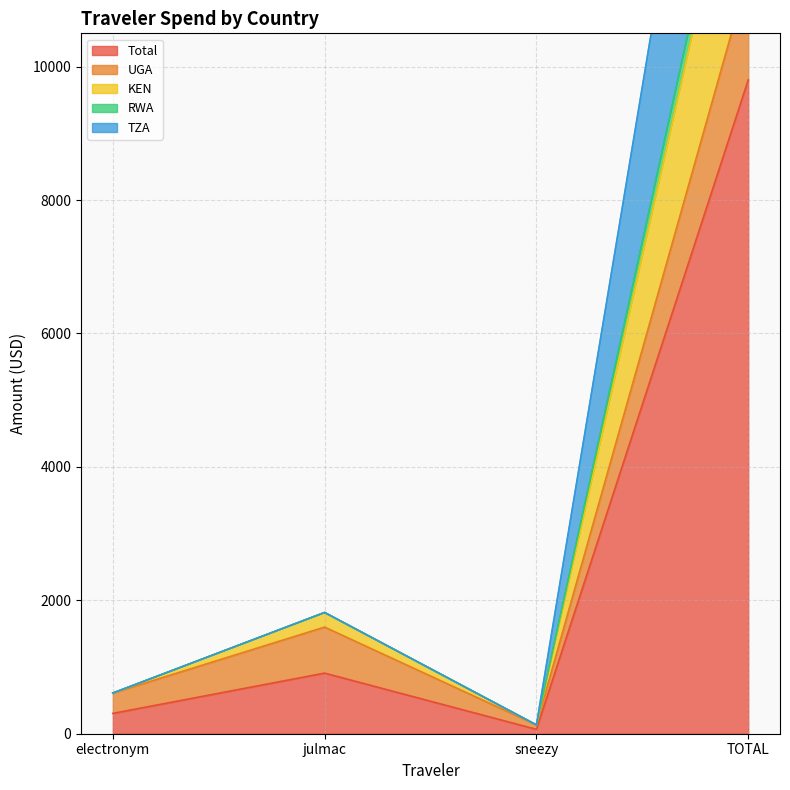

Is it true that Total equals 908.7 at julmac?

True